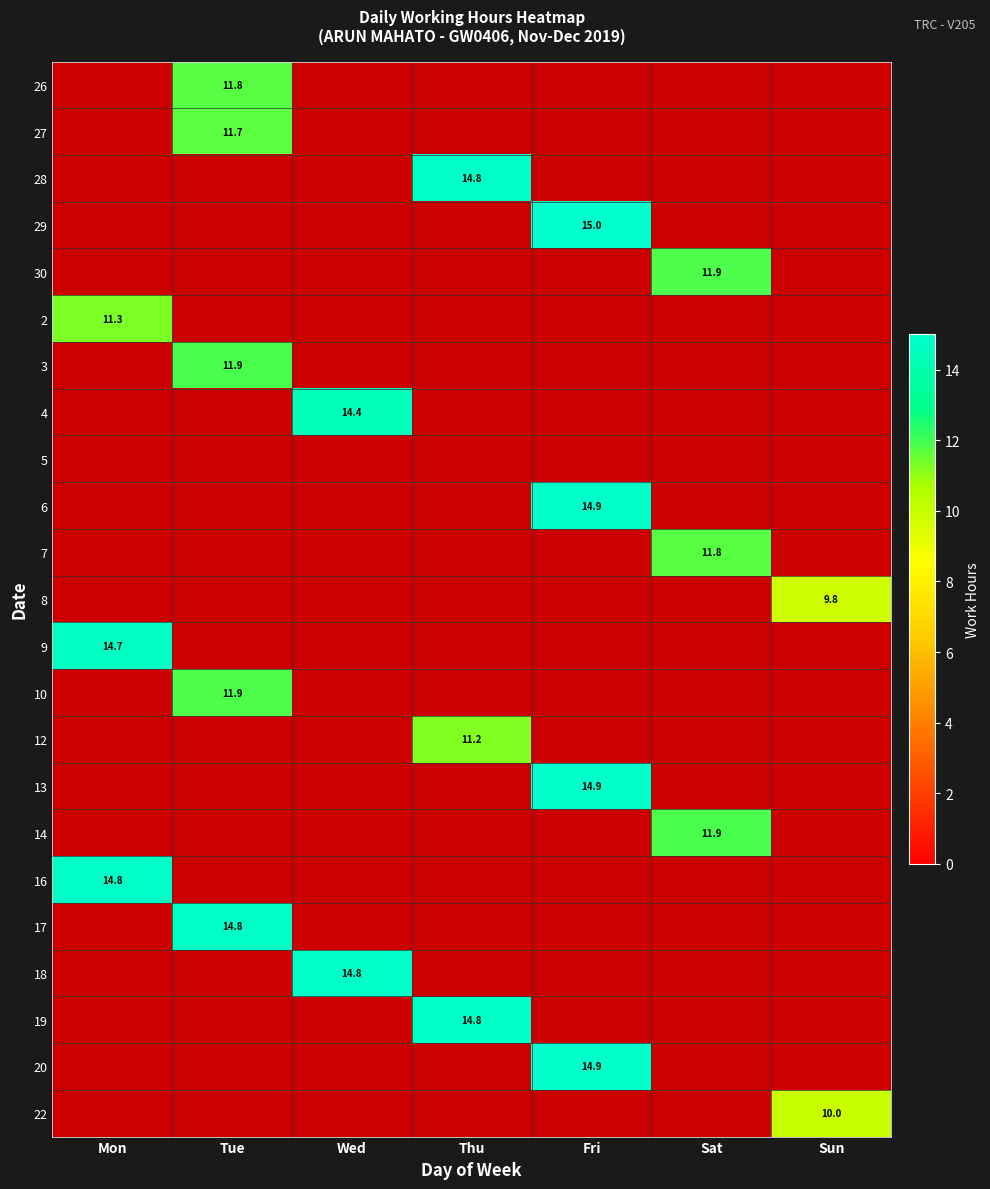

True or false: 20 has a value of 14.9 at Fri.

True